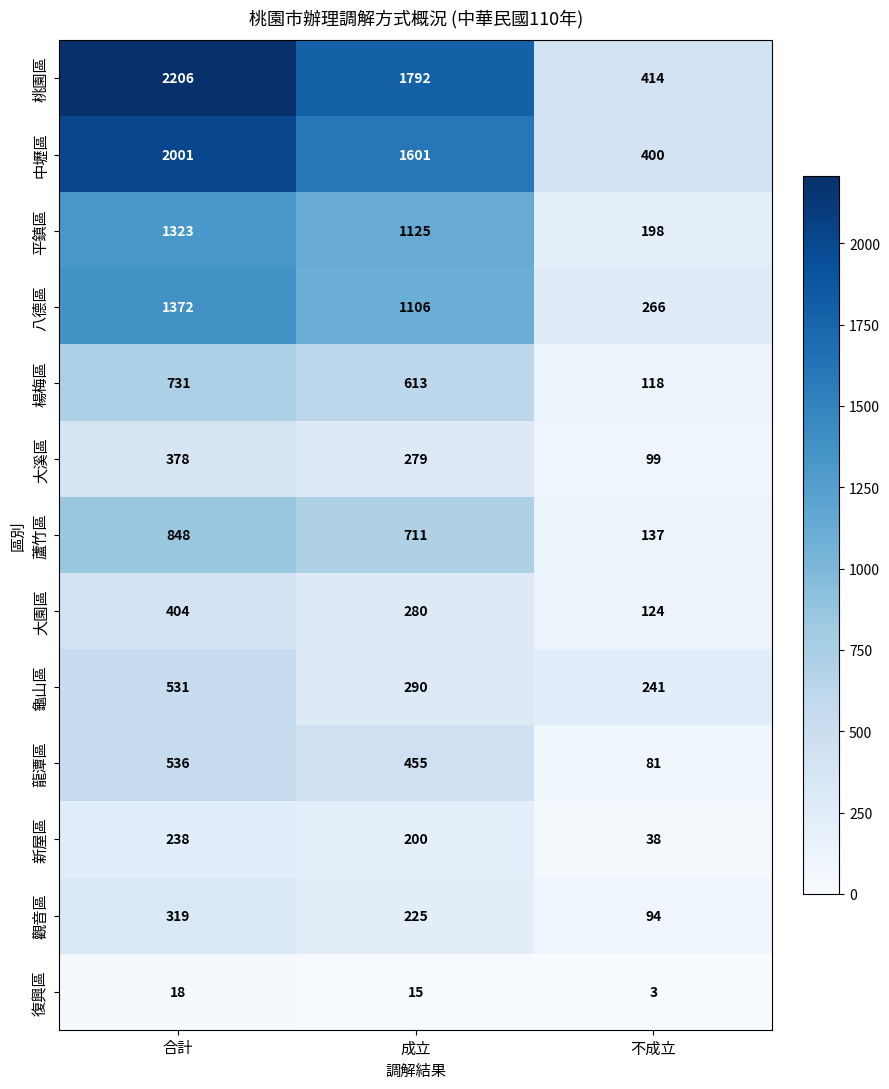

Which category has the highest value in the 大溪區 series?

合計